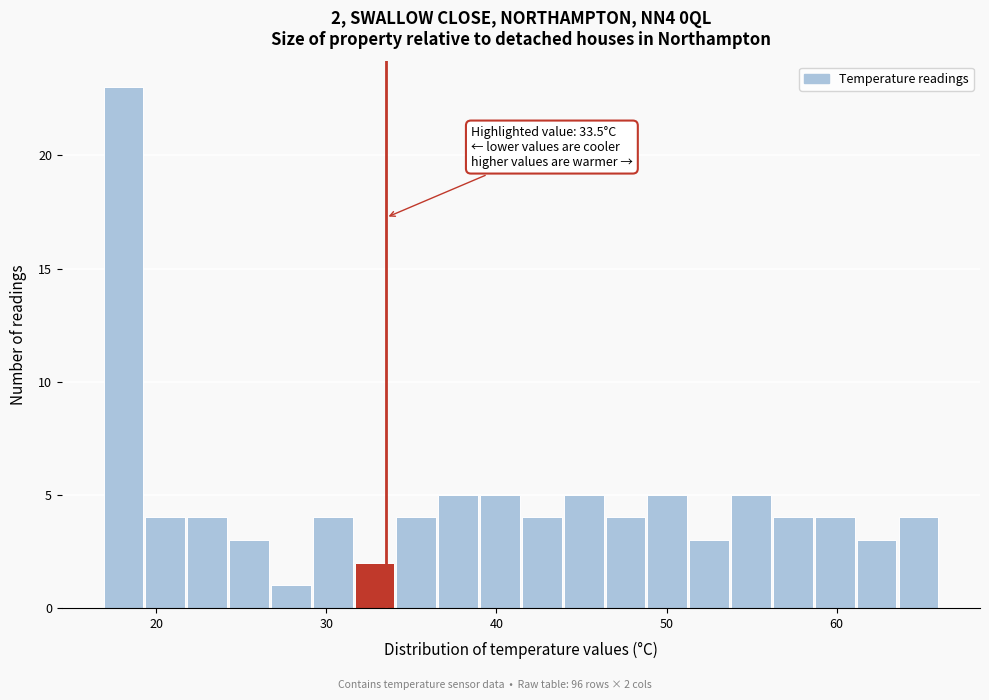

Around what value on the x-axis is the tallest bar? Give the approximate position of its centre, as read against the axis.

18